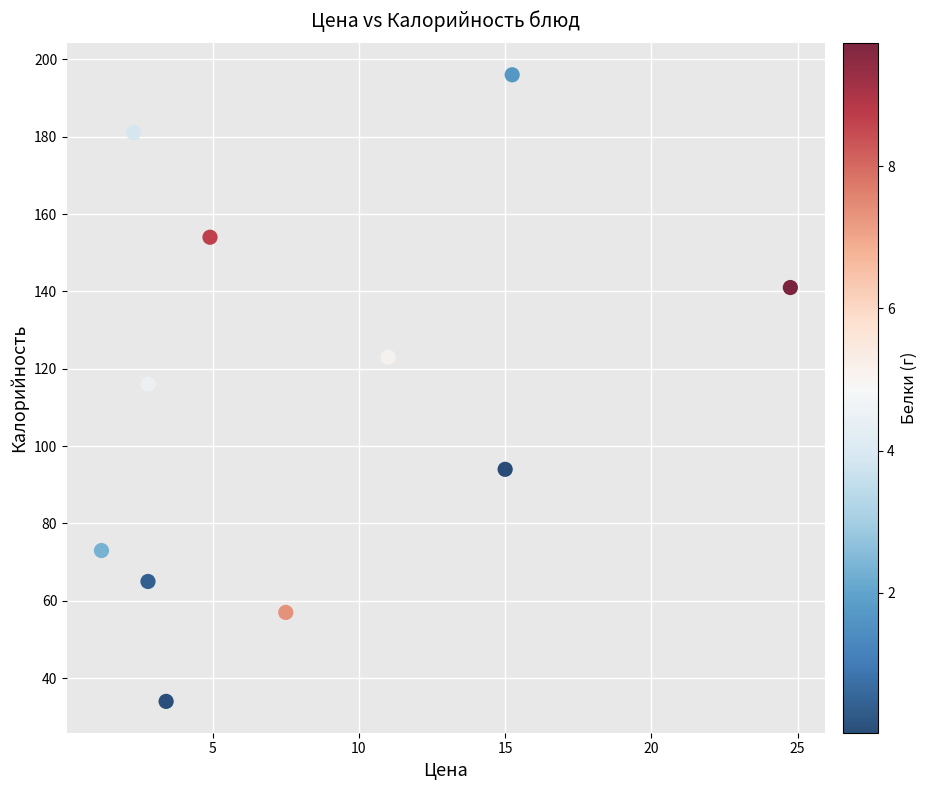

What is the range of Y values (max minus min)?

162